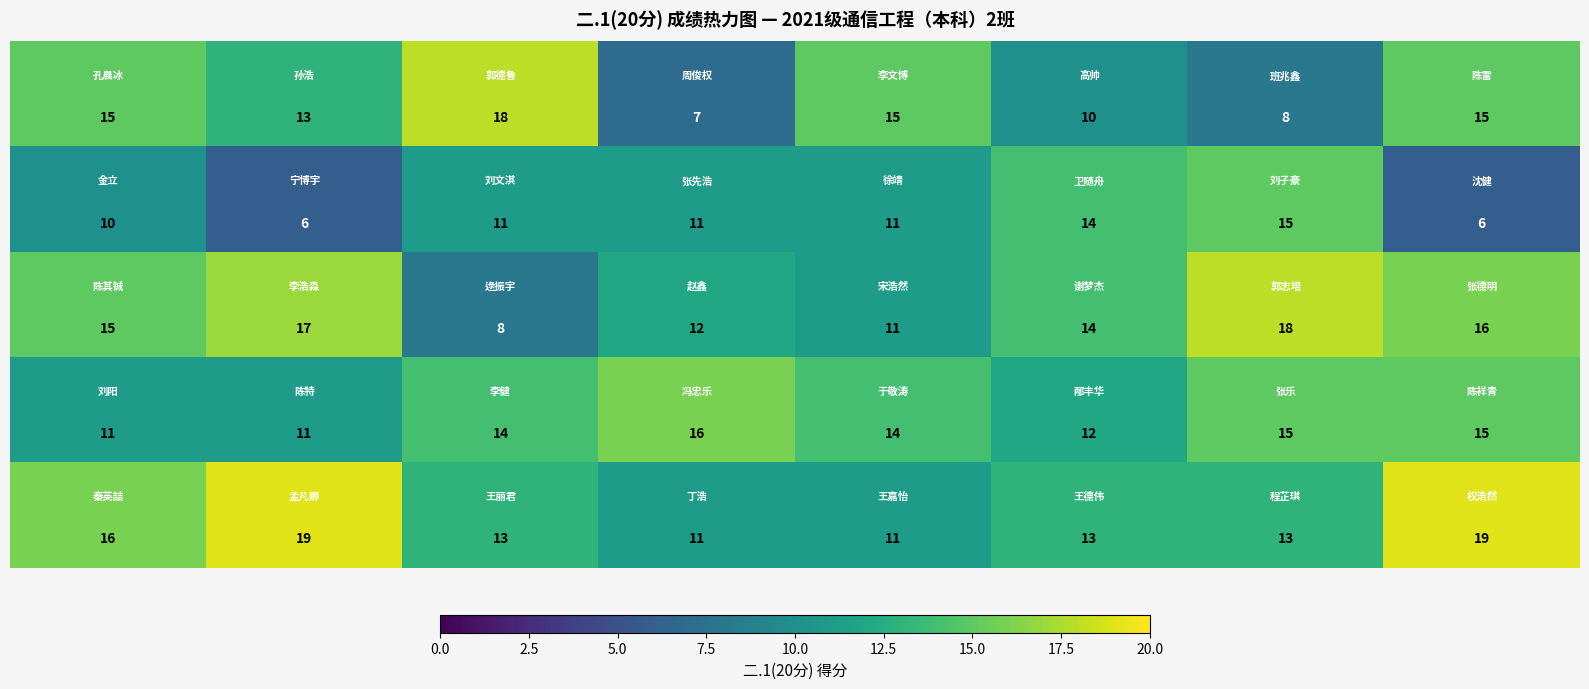

What is the greatest value displayed?

19